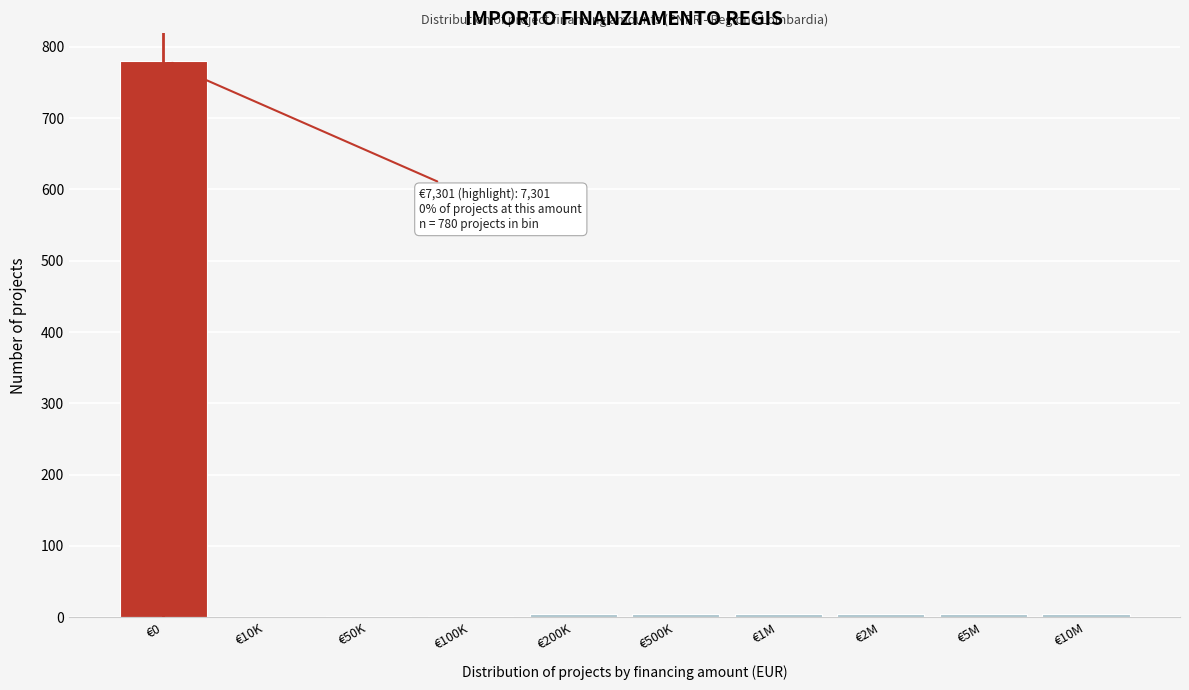

The chart shows a value of 1 at €50K. True or false?

True